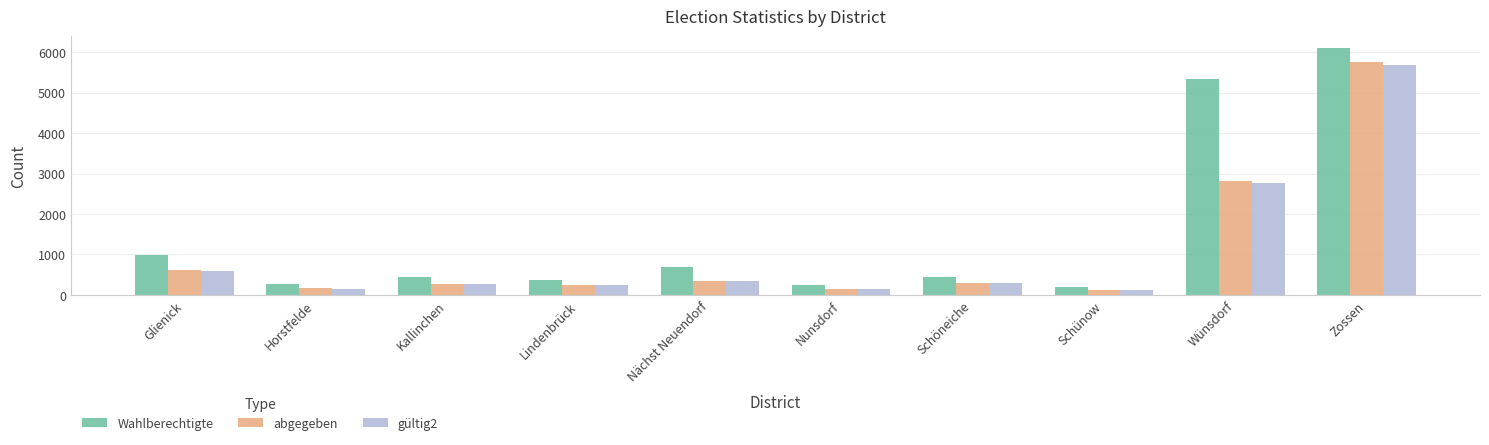

Which category has the highest value across all series?

Zossen